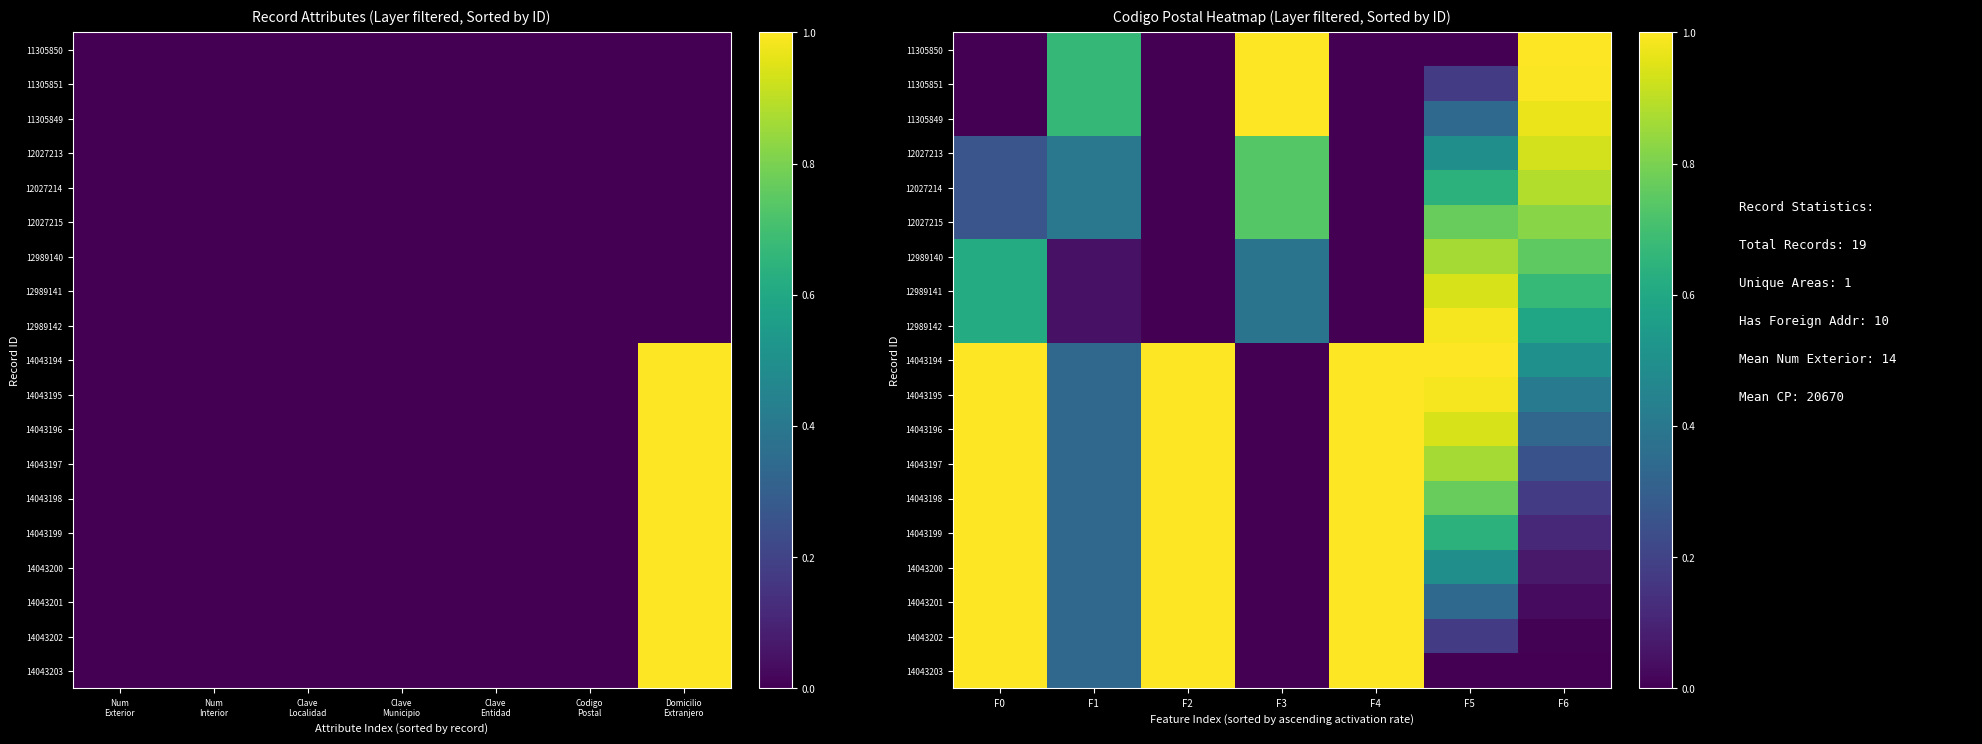

What is the difference between the maximum and minimum values in the 12027214 series?

0.9